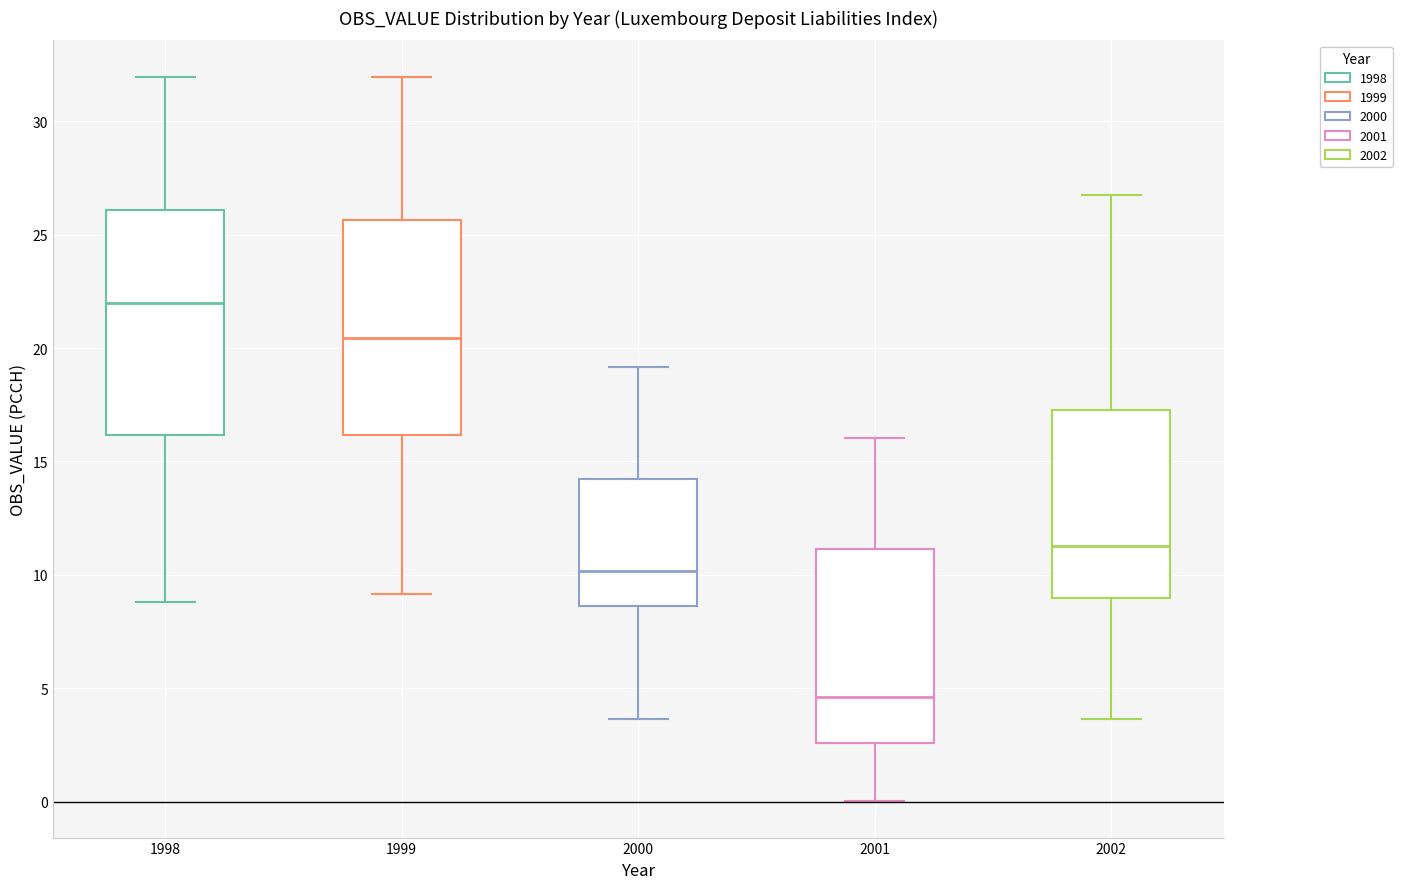

Where is the upper edge of the box at x = 2002 on the y-axis? The values are not printed on the chart, so give them approximately, as read against the axis.

17.5